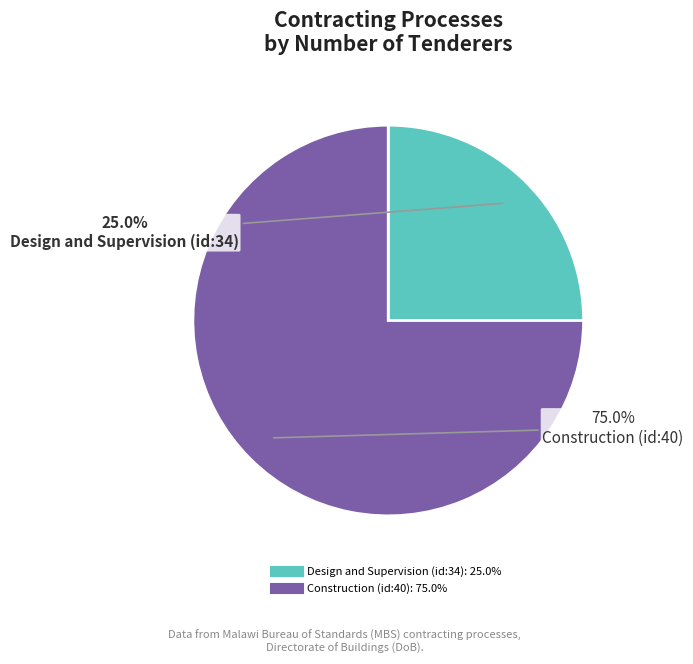

Combined, what portion of the pie is Design and Supervision (id:34) and Construction (id:40)?

100.0%